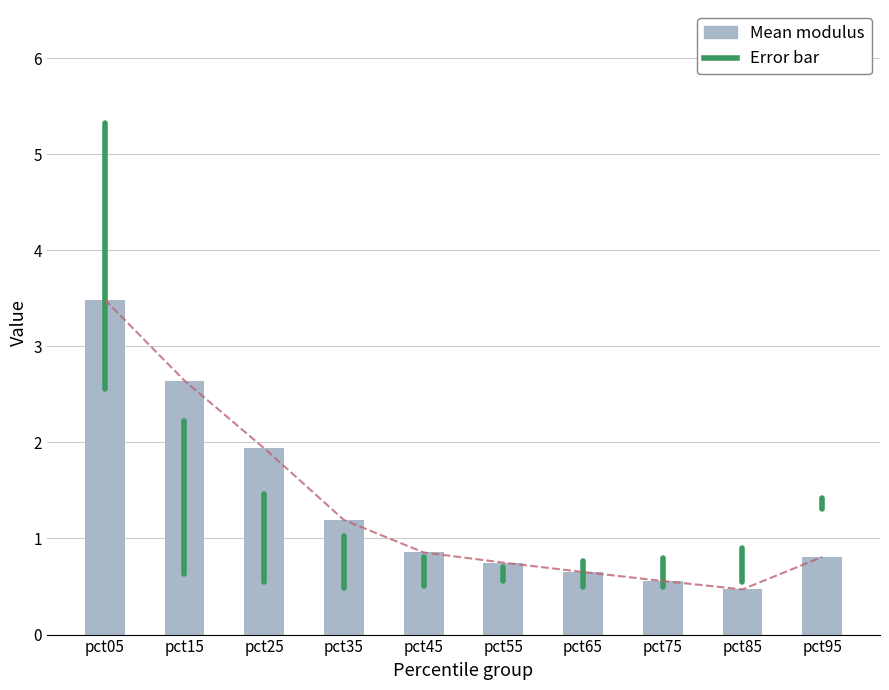

At which category is the sum across all series the highest?

pct05